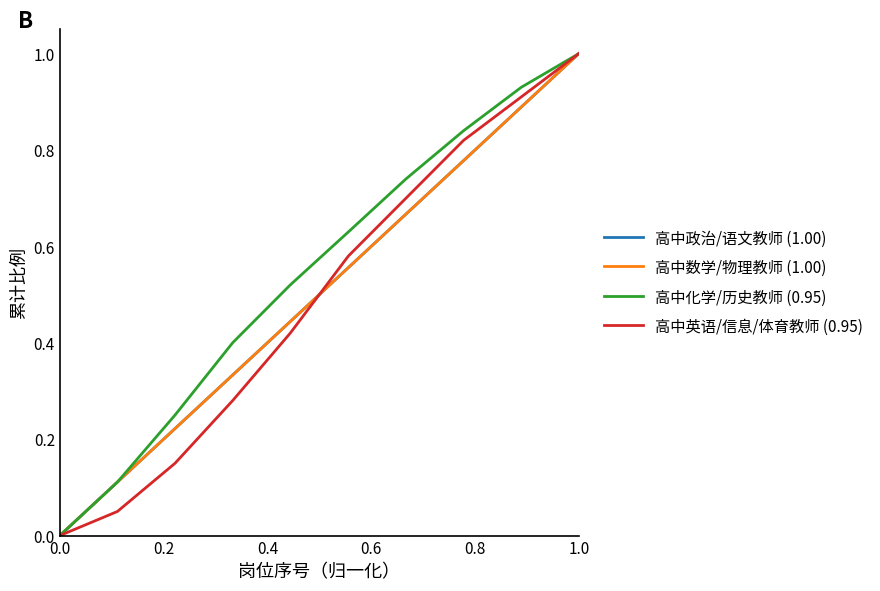

What is the difference between the second highest and minimum values in the 高中化学/历史教师 (0.95) series?

0.9